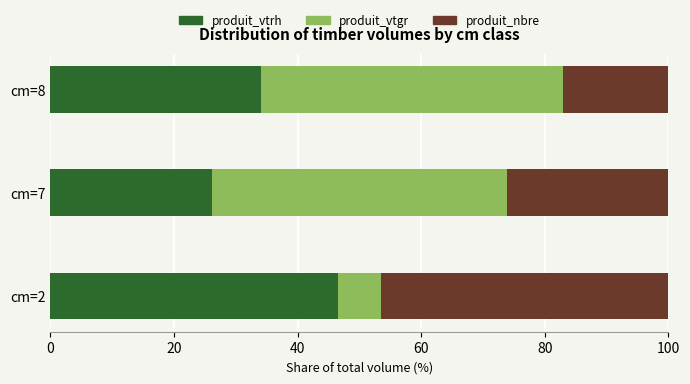

Which category has the lowest value in the produit_vtrh series?

cm=7